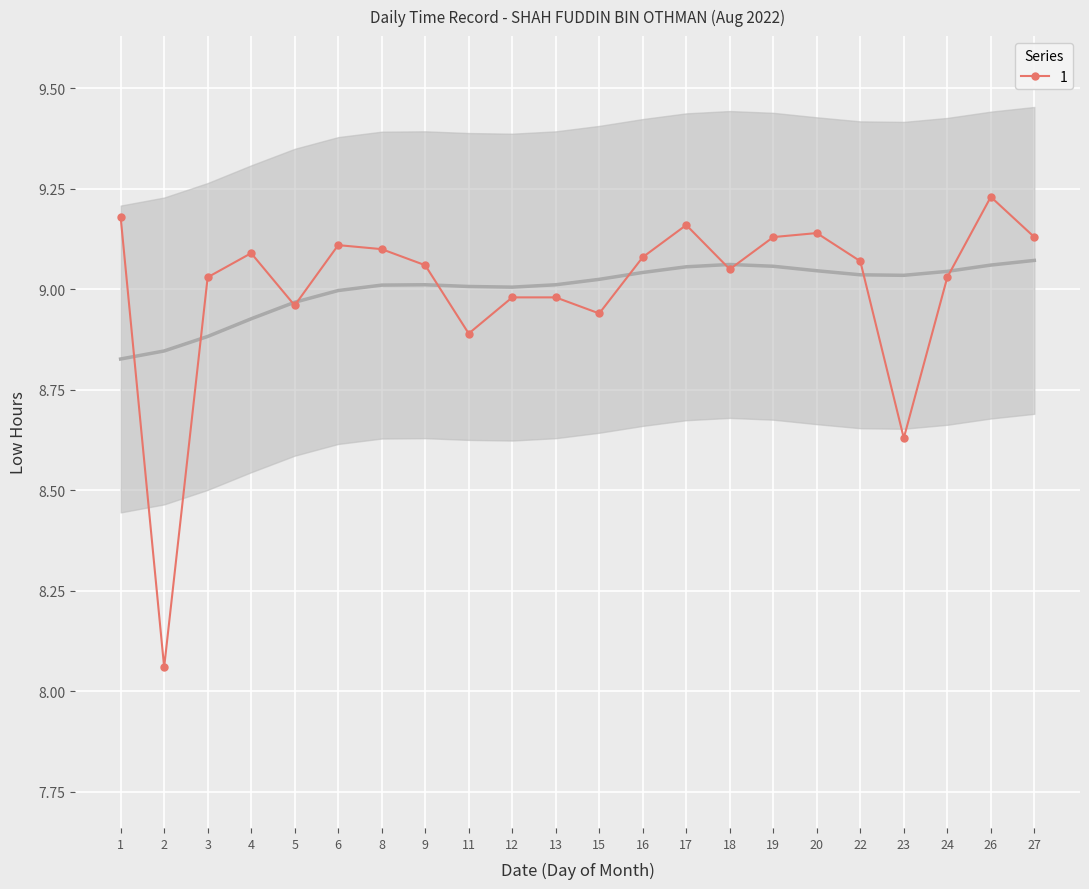

At which category does the chart reach its peak across all series?

26